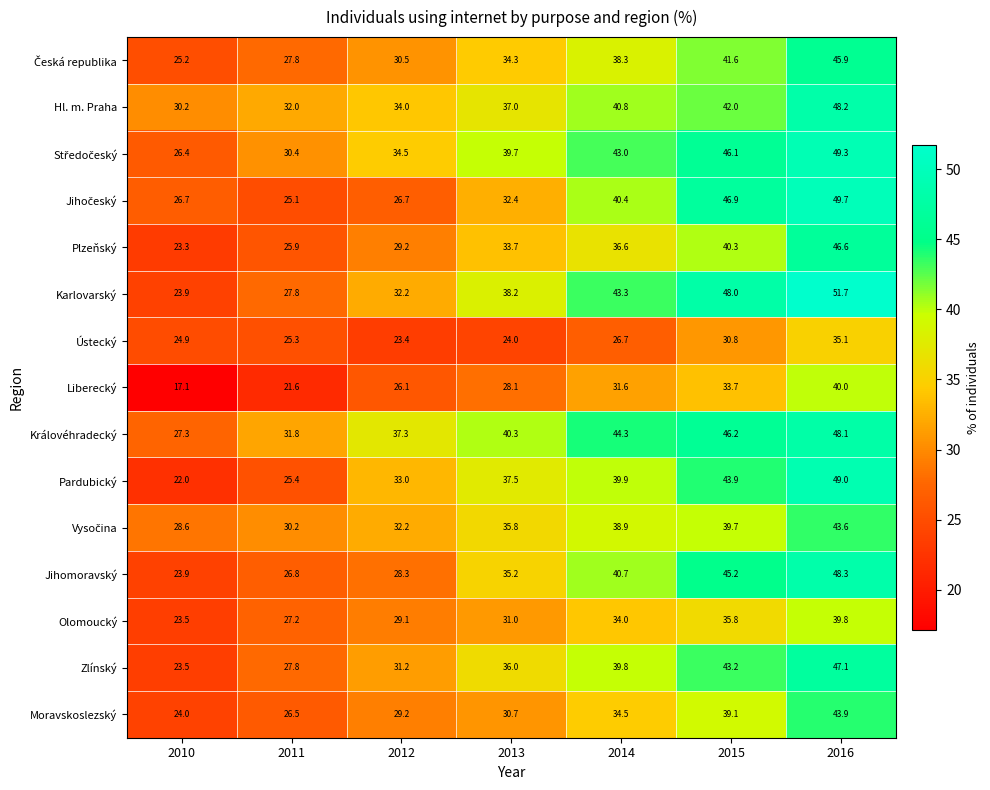

The Ústecký series shows 26.7 at 2014. True or false?

True